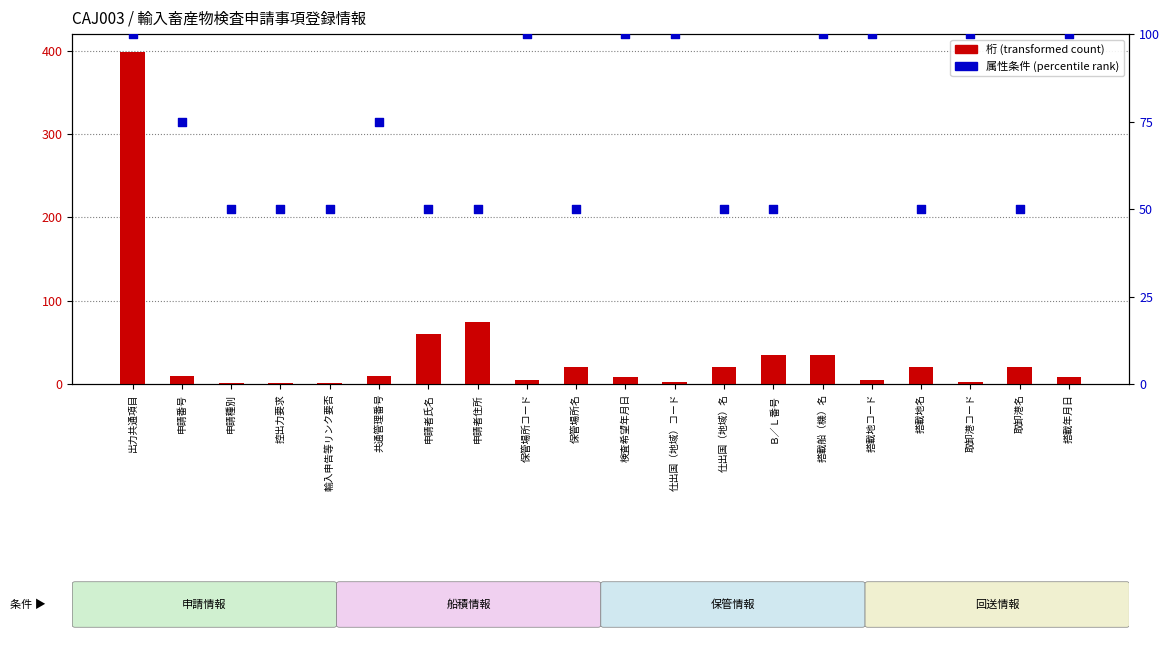

Which series has the largest Y range (max minus min)?

桁 (transformed count)